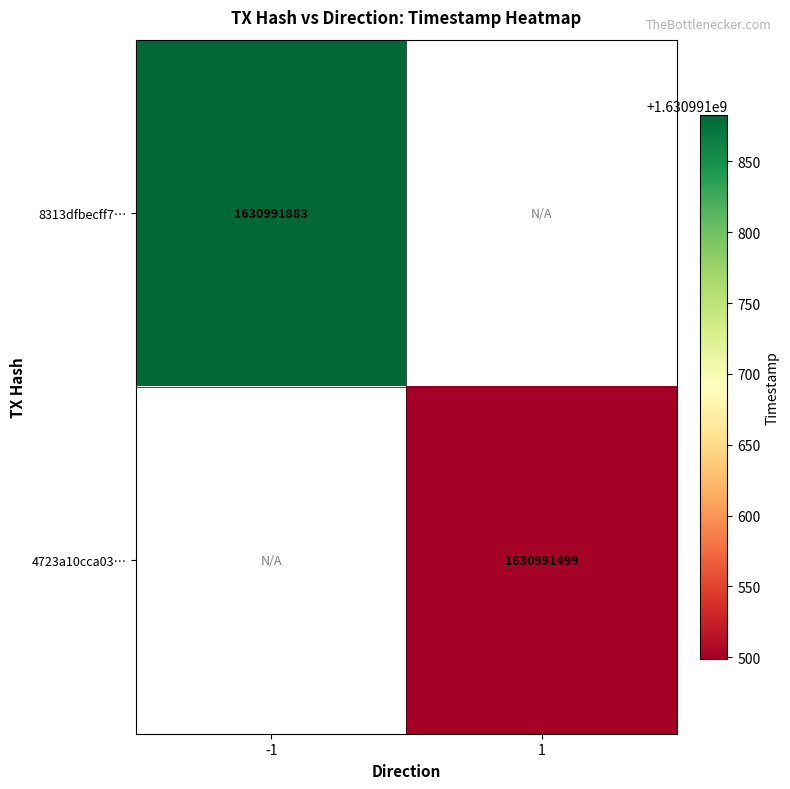

Reading right to left, extract all data points from this chart.

8313dfbecff7b537aeae298840916bba564b83d: 1630991883	-1
4723a10cca031596ff5929aa6262722ec840e3c: 1630991499	1